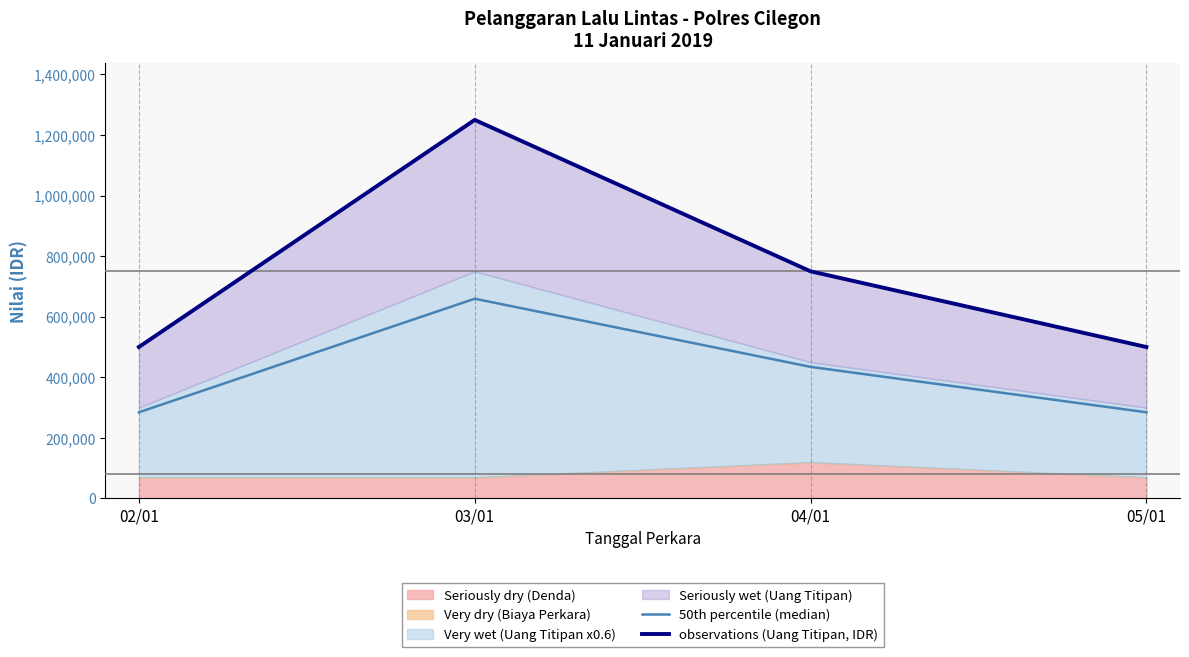

The value of 50th percentile (median) at 03/01 is 958160. True or false?

False